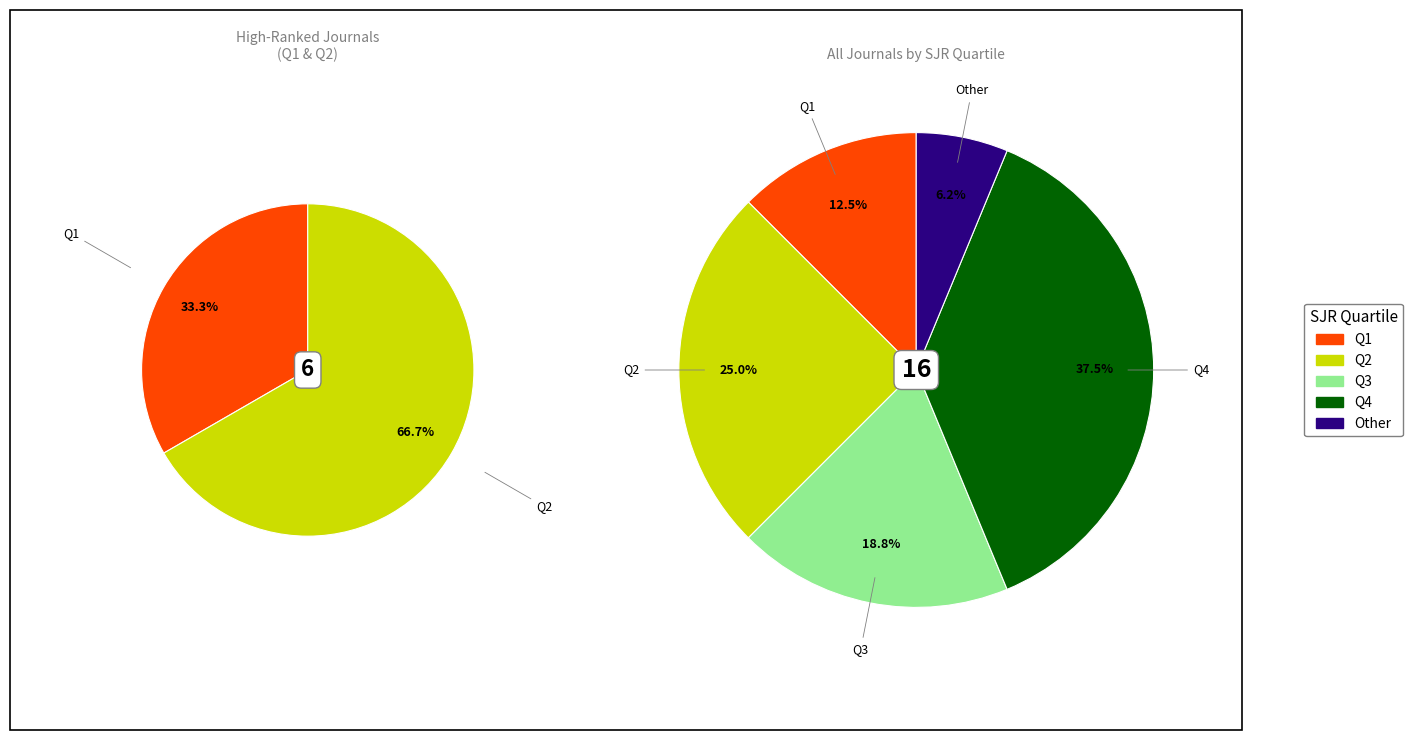

Which category has the biggest portion of the pie?

Q4